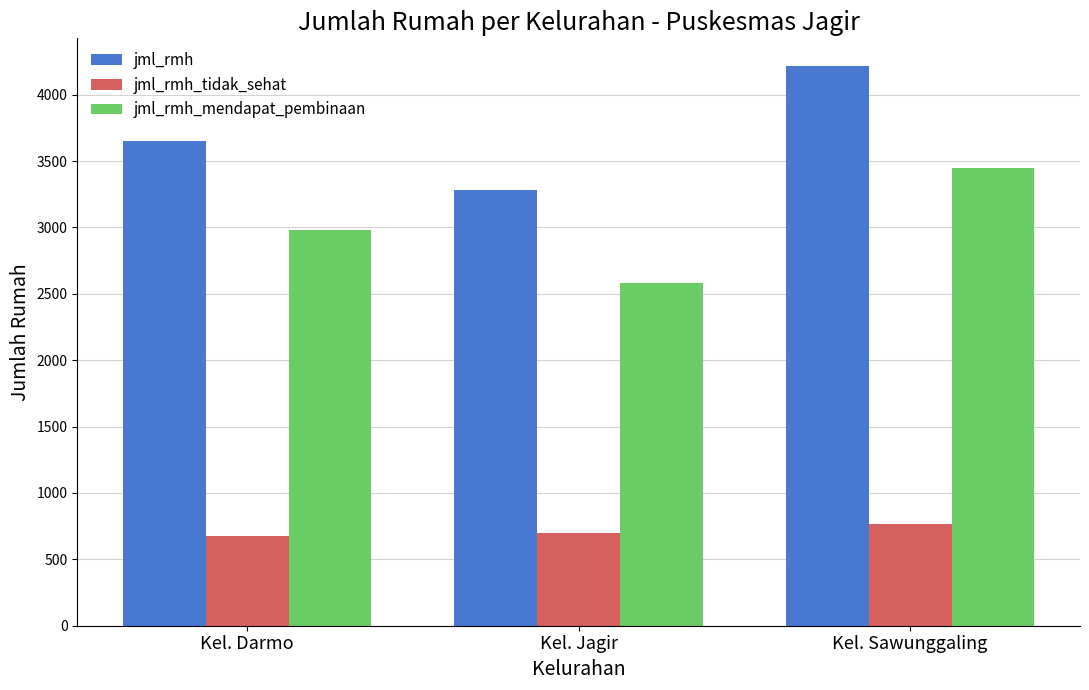

How many groups of bars are there?

3